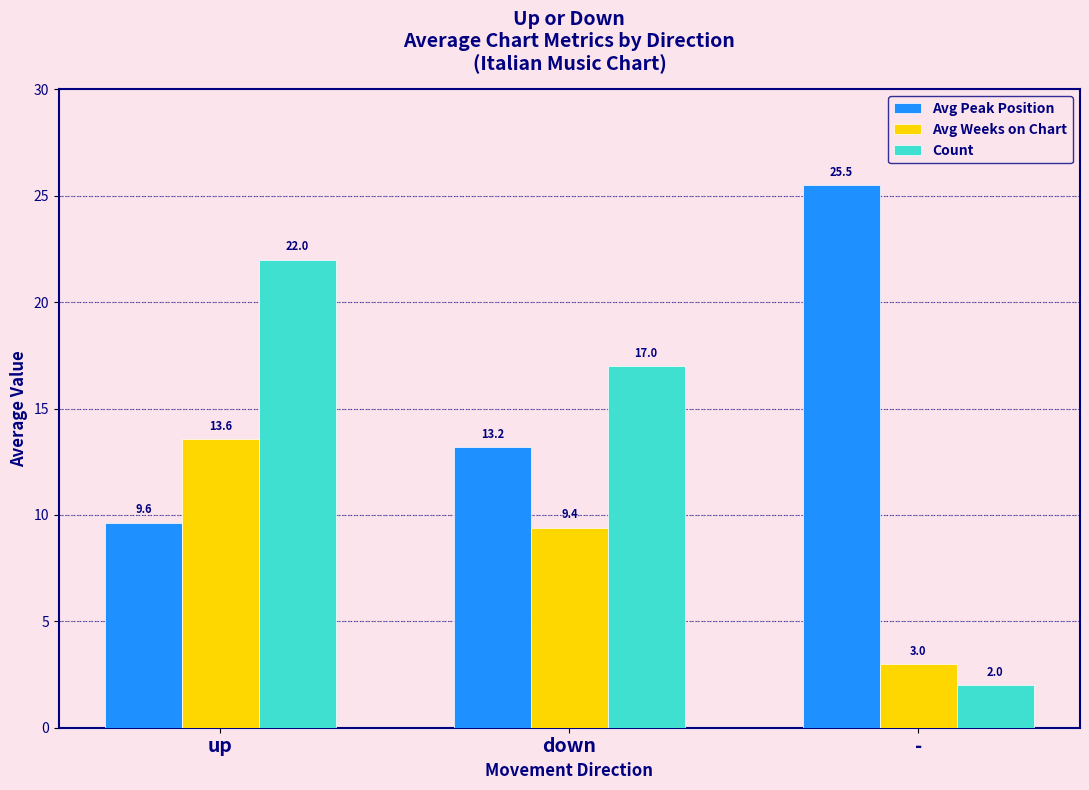

At which category is the sum across all series the highest?

up